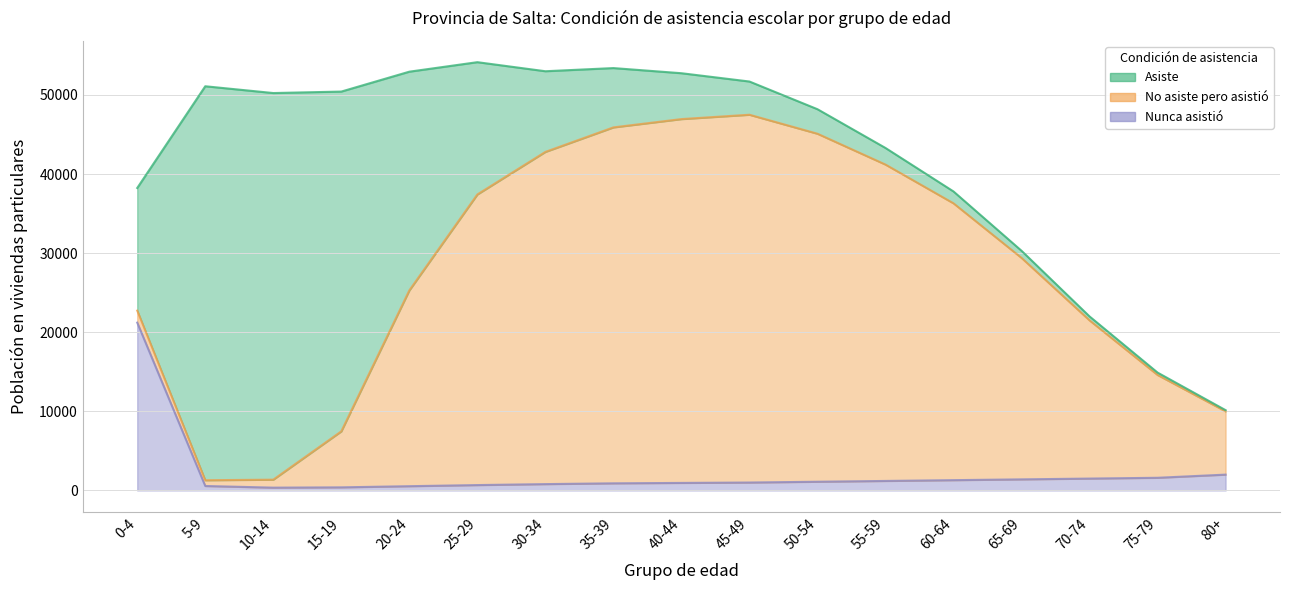

Which series has the widest spread of values?

Asiste